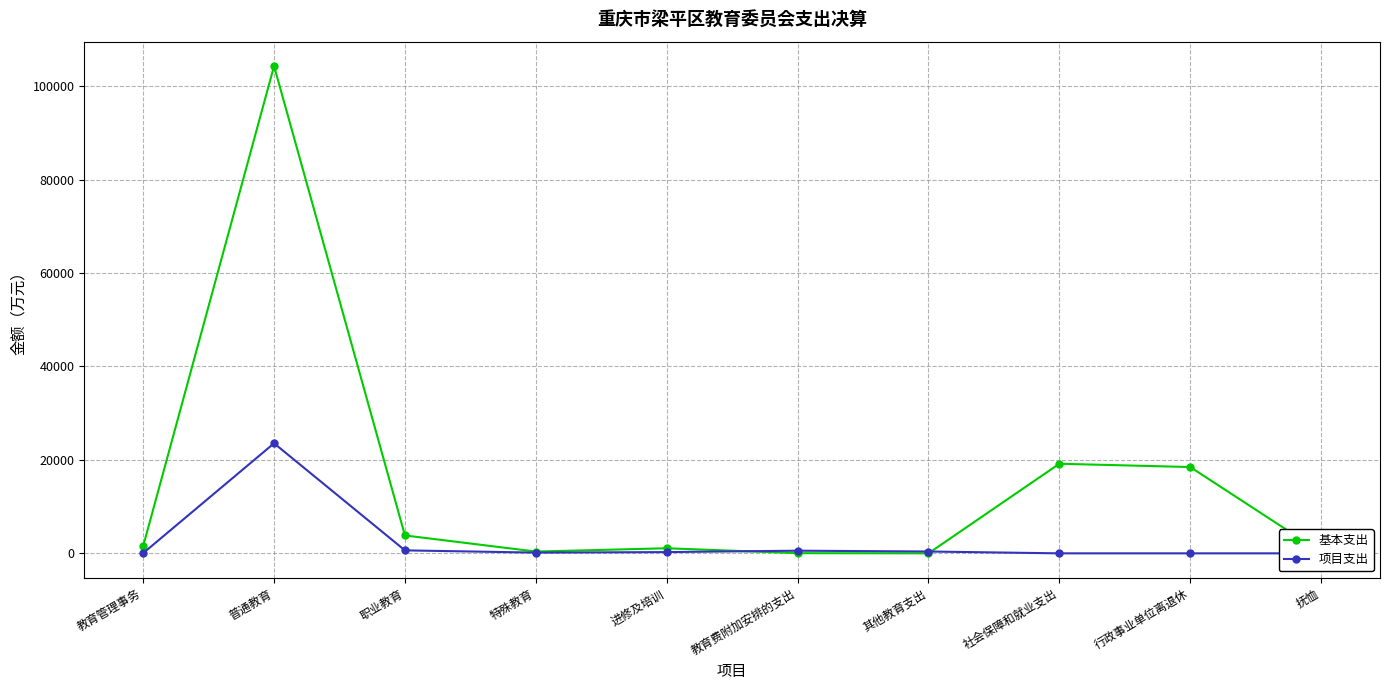

The 项目支出 series shows 0.0 at 抚恤. True or false?

True